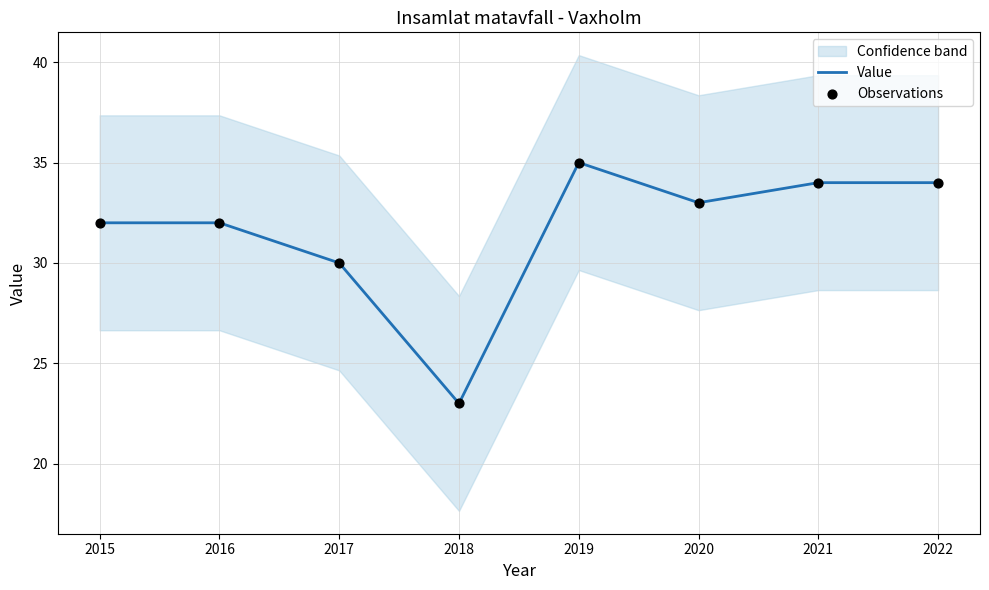

Is the value of Observations at 2015 greater than the value of Value at 2019?

No